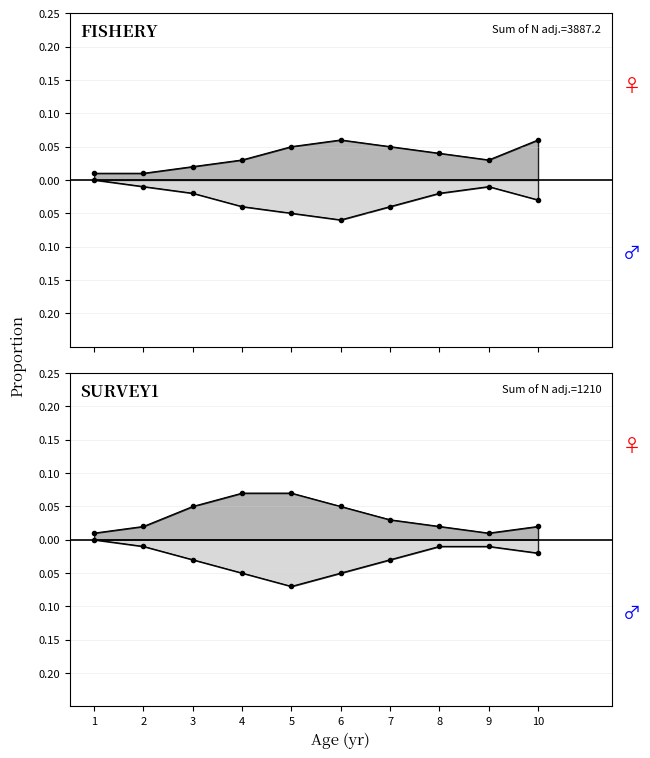

Reading left to right, list all the values displayed in this chart.

Female_A: 0.0	0.0	0.0	0.0	0.1	0.1	0.1	0.0	0.0	0.1
Male_A: 0.0	-0.0	-0.0	-0.0	-0.1	-0.1	-0.0	-0.0	-0.0	-0.0
Female_B: 0.0	0.0	0.1	0.1	0.1	0.1	0.0	0.0	0.0	0.0
Male_B: 0.0	-0.0	-0.0	-0.1	-0.1	-0.1	-0.0	-0.0	-0.0	-0.0